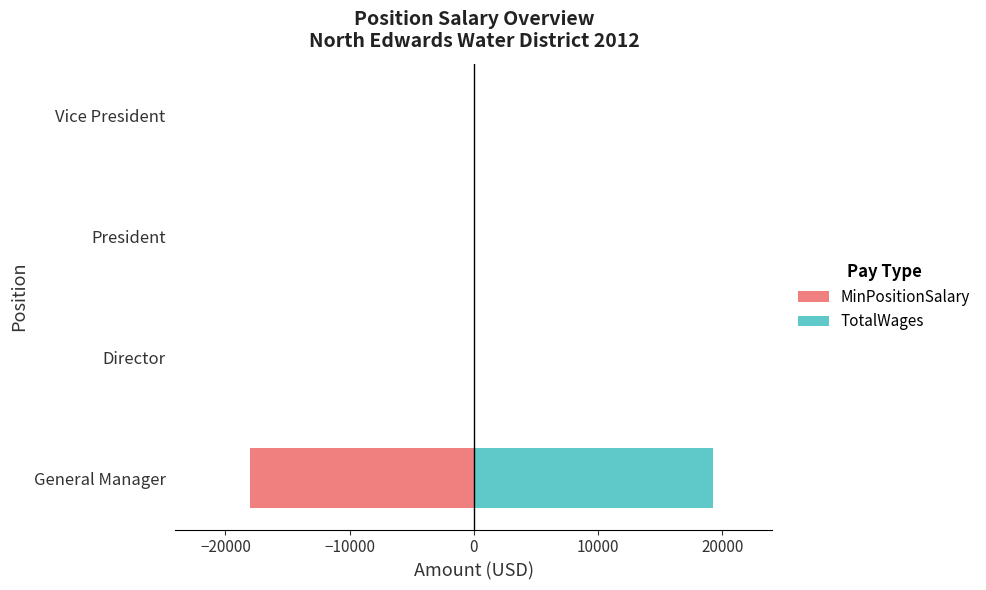

What is the sum of all TotalWages values?

19228